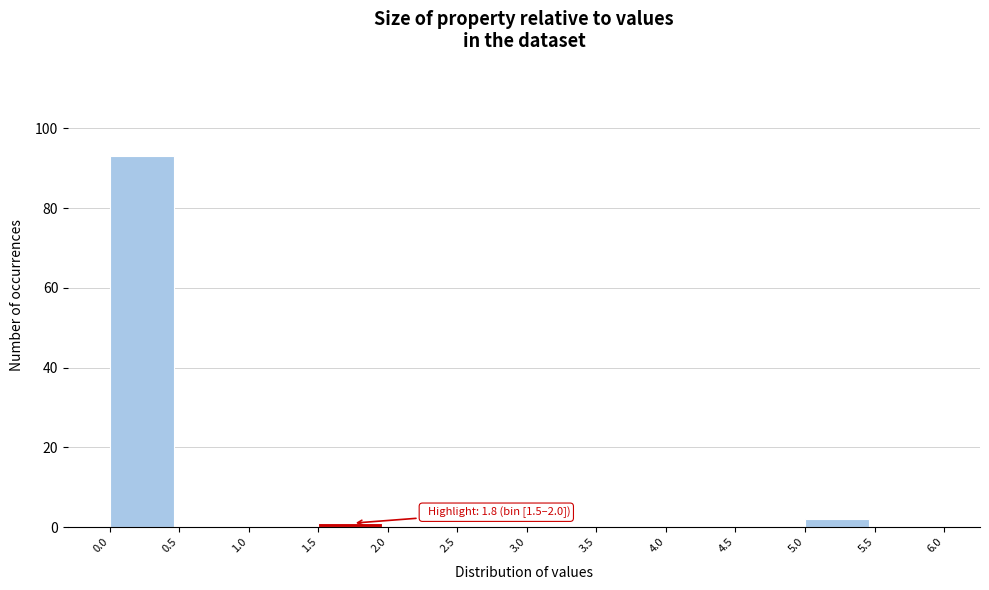

Over which range of the x-axis is the bar tallest?

0.0 to 0.5